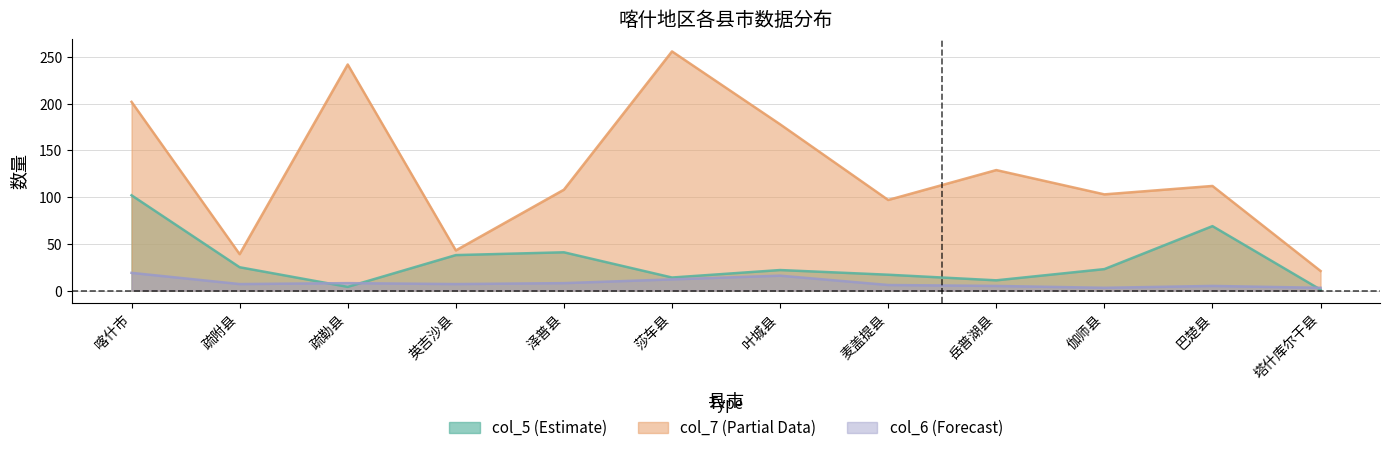

What position from the right is 麦盖提县?

5